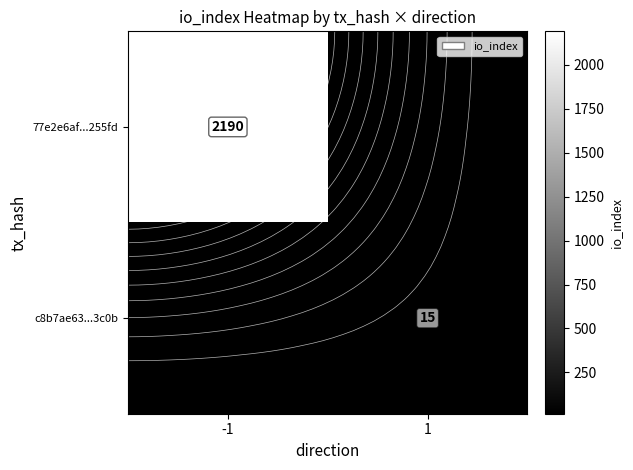

List the labels in order of c8b7ae63...3c0b value, smallest first.

-1, 1